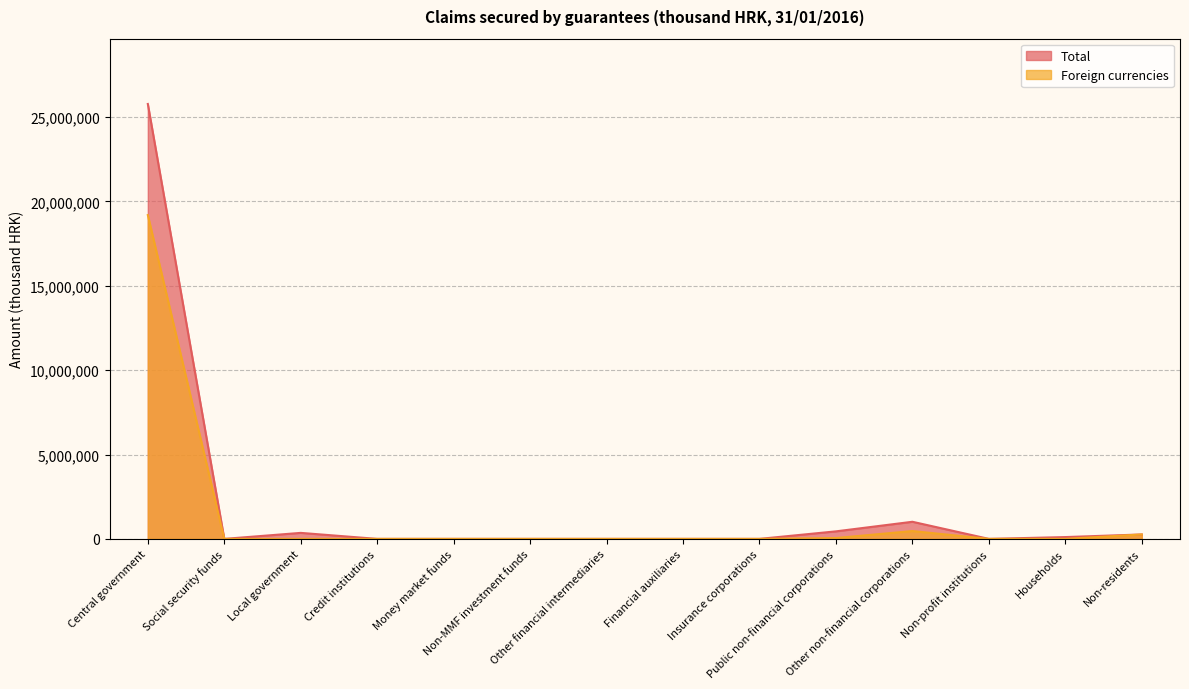

How many values in Total are above zero?

6